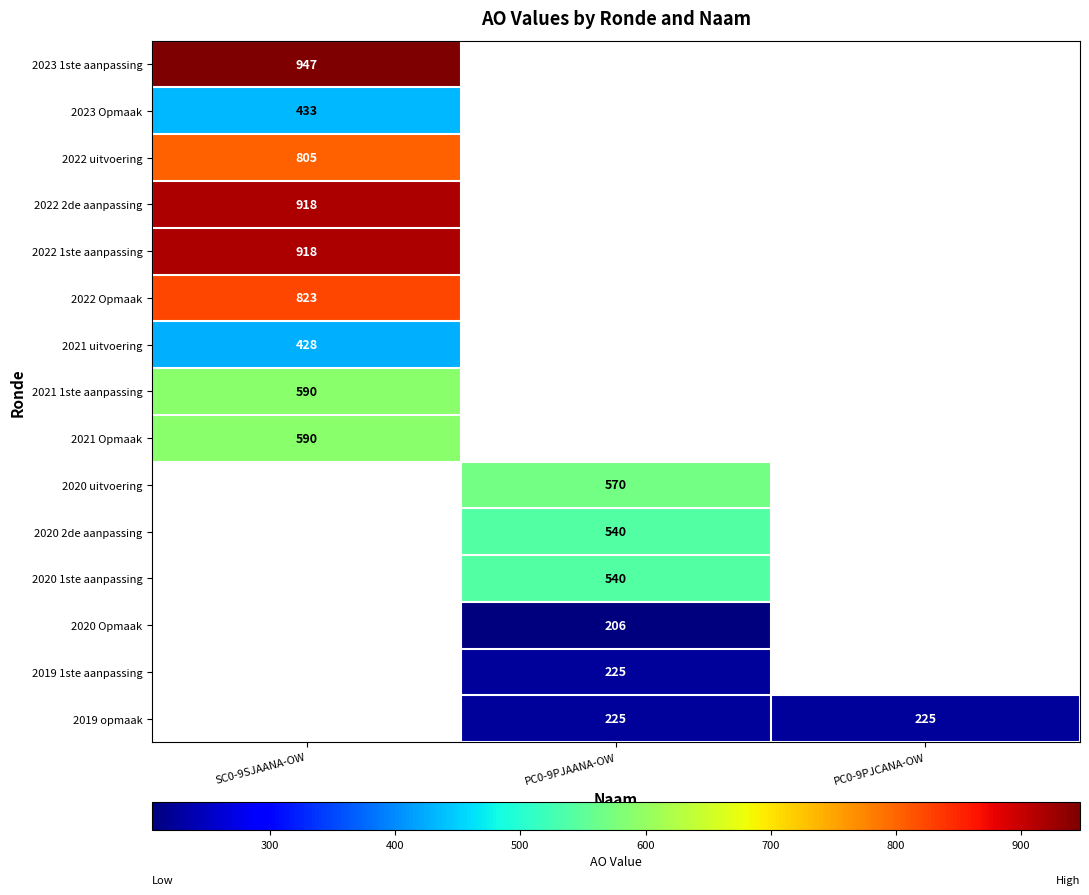

The value of 2019 opmaak at PC0-9PJCANA-OW is 370. True or false?

False